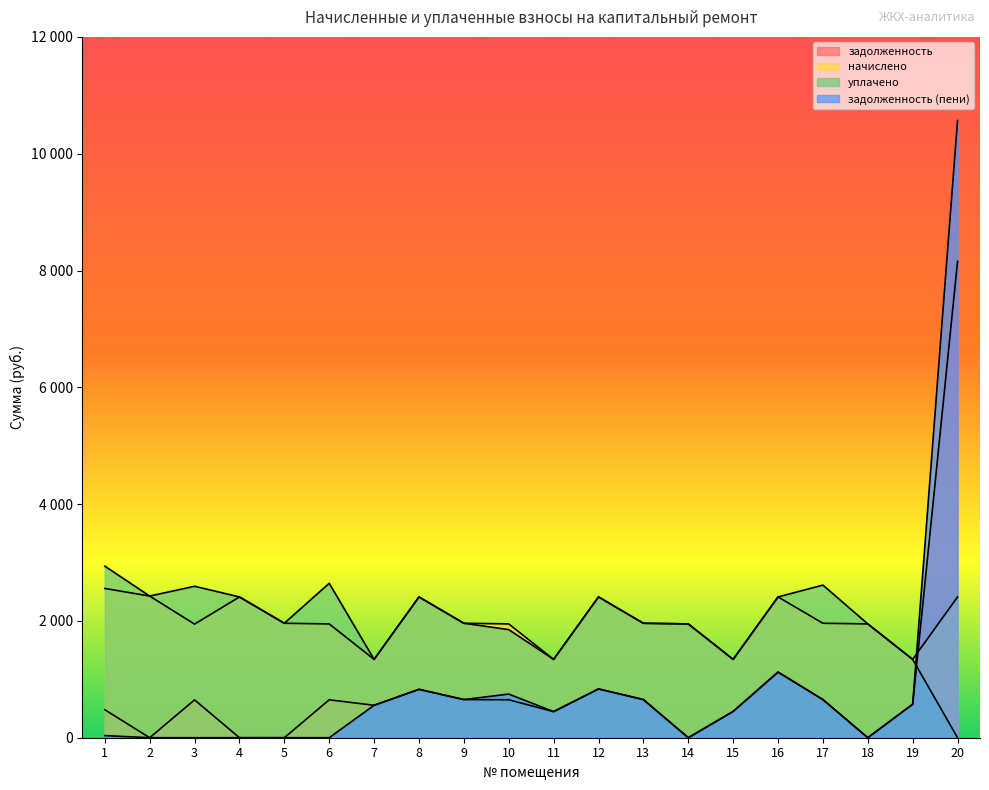

Rank the series at 15 from highest to lowest value.

начислено, уплачено, задолженность, задолженность (пени)